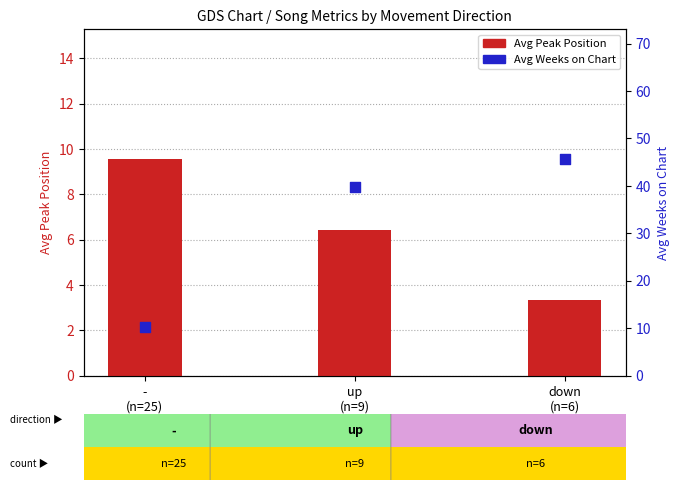

At which category is the sum across all series the highest?

down
(n=6)